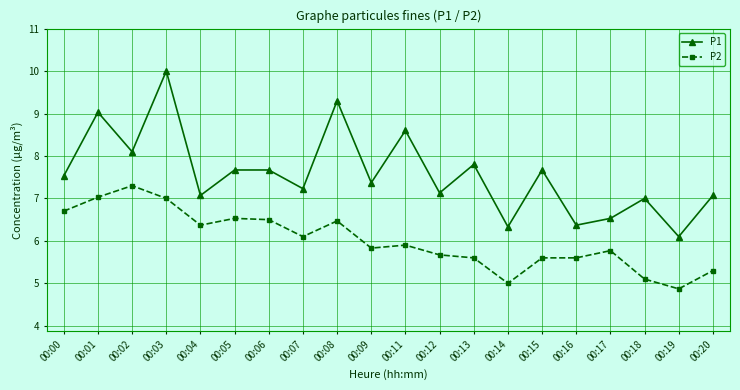

Rank the series by their average value, from lowest to highest.

P2, P1